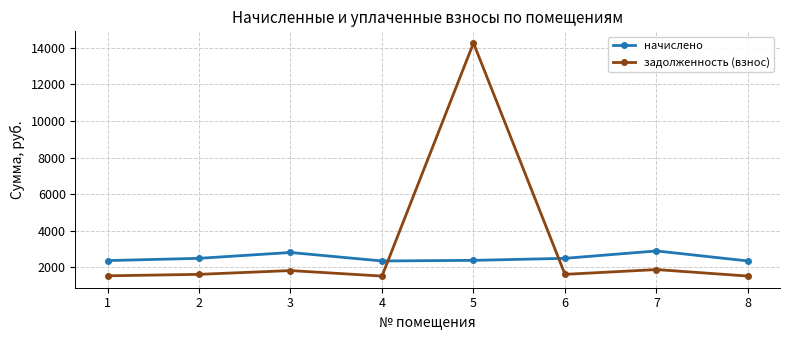

What is the total value across all series at 3?

4625.2